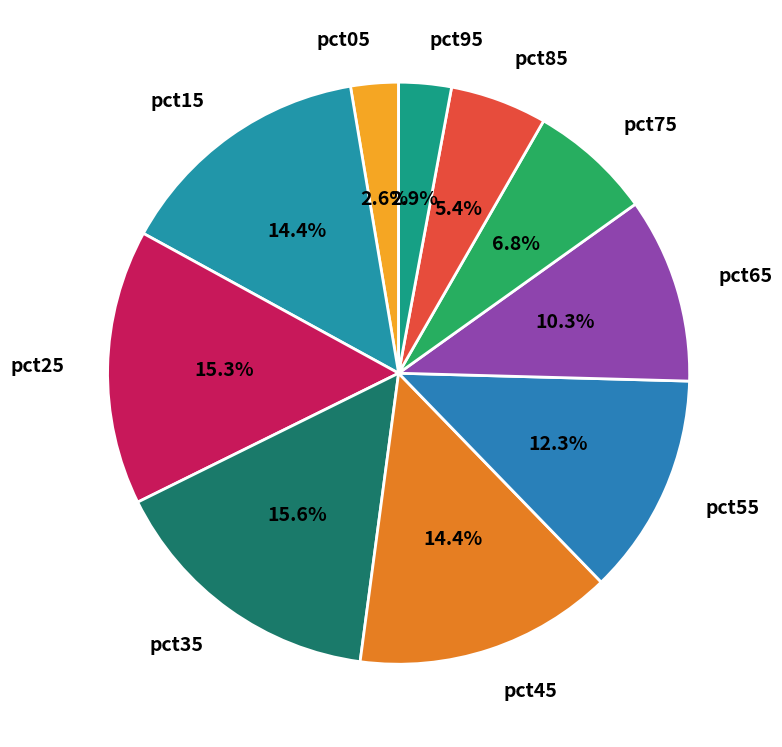

To the nearest percent, what is the combined percentage of pct75 and pct05?

9%